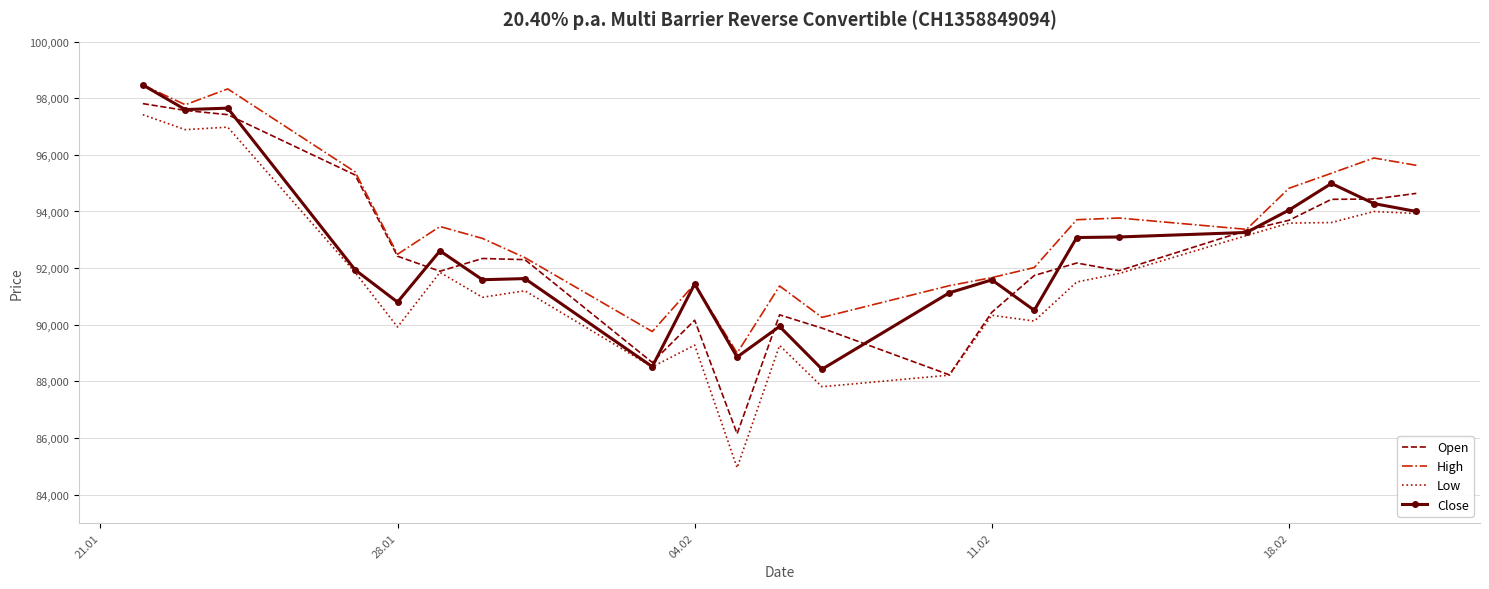

Which series has the largest total across all categories?

High